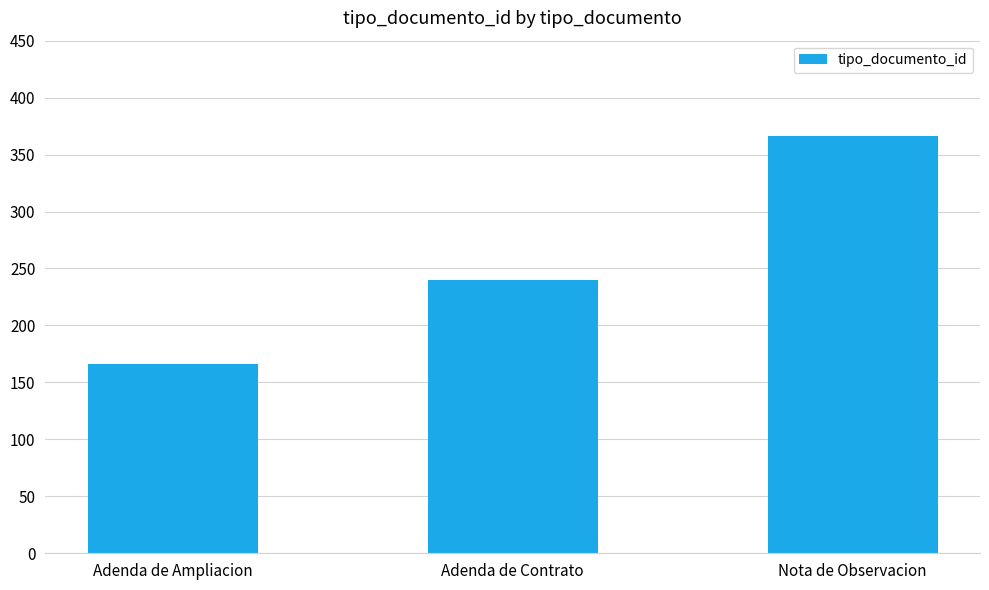

Count the number of data series in this chart.

1